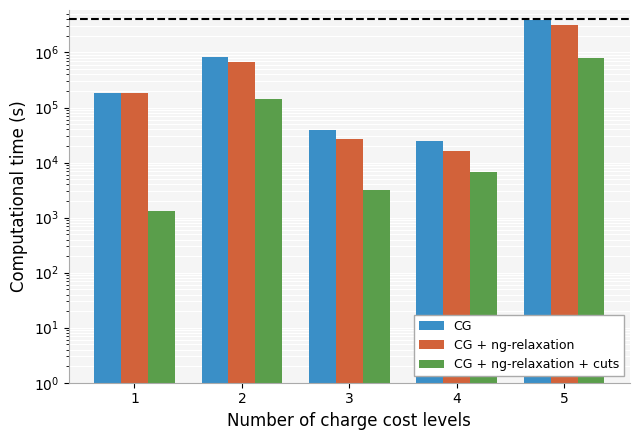

How many series are shown in this chart?

3